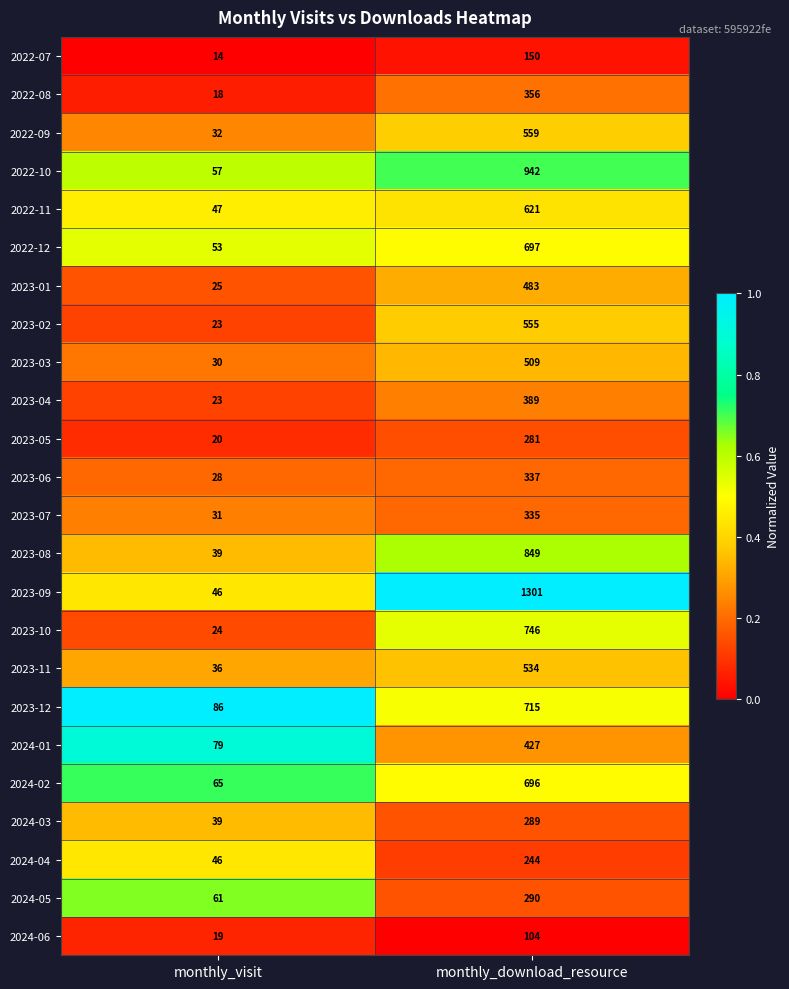

Rank the series by their maximum value, from lowest to highest.

2024-06, 2022-07, 2024-04, 2023-05, 2024-03, 2024-05, 2023-07, 2023-06, 2022-08, 2023-04, 2024-01, 2023-01, 2023-03, 2023-11, 2023-02, 2022-09, 2022-11, 2024-02, 2022-12, 2023-12, 2023-10, 2023-08, 2022-10, 2023-09